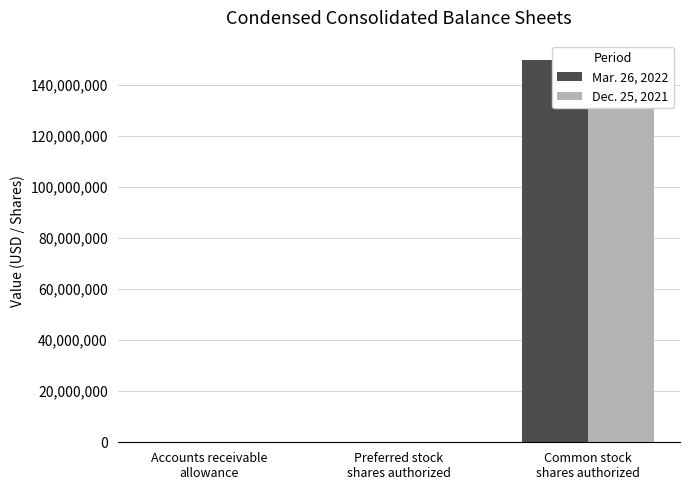

What is the sum of all Dec. 25, 2021 values?

150153000